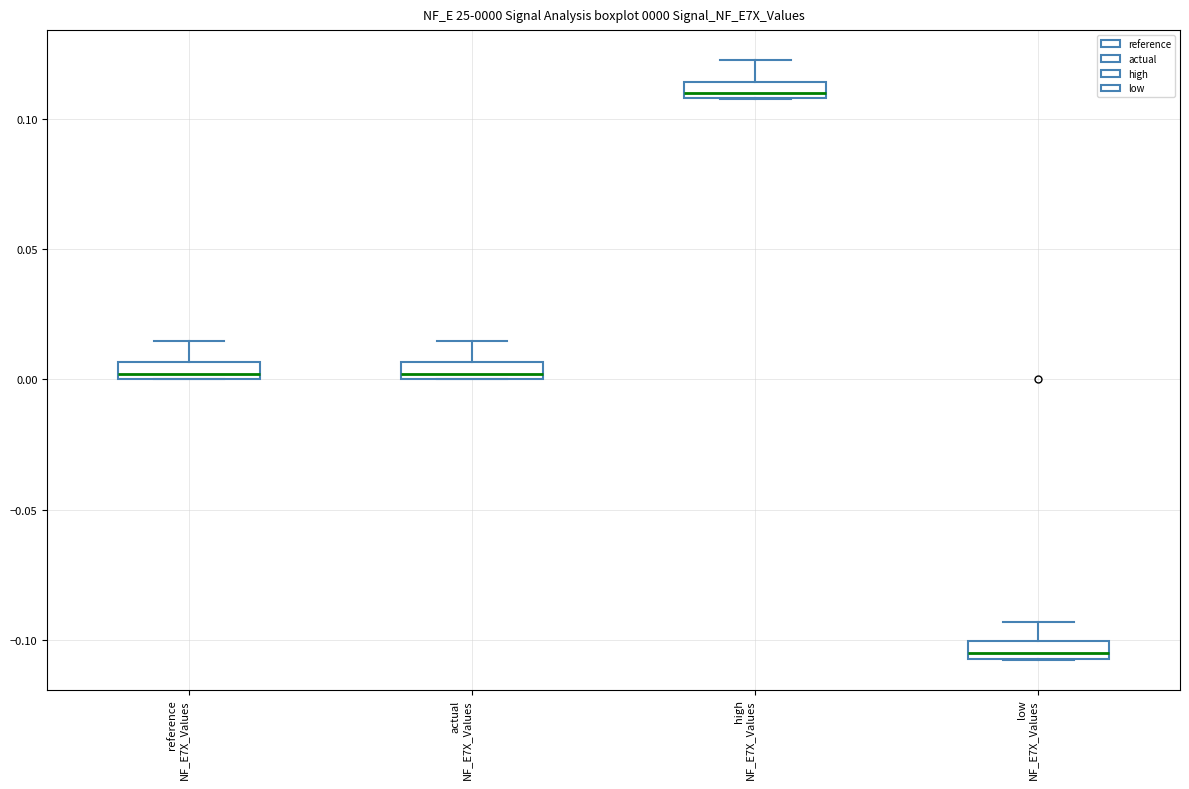

Which box has the highest median line?

high NF_E7X_Values